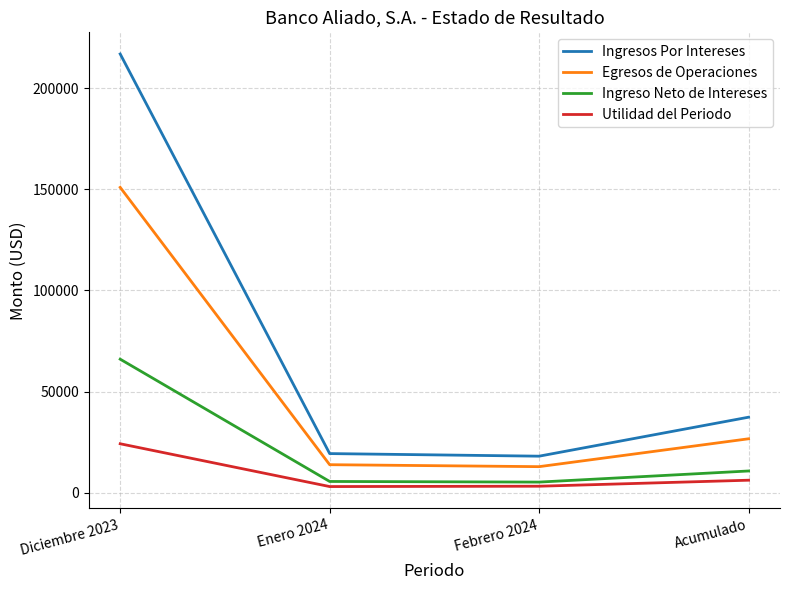

What is the difference between the highest and lowest values at Febrero 2024?

14865.0